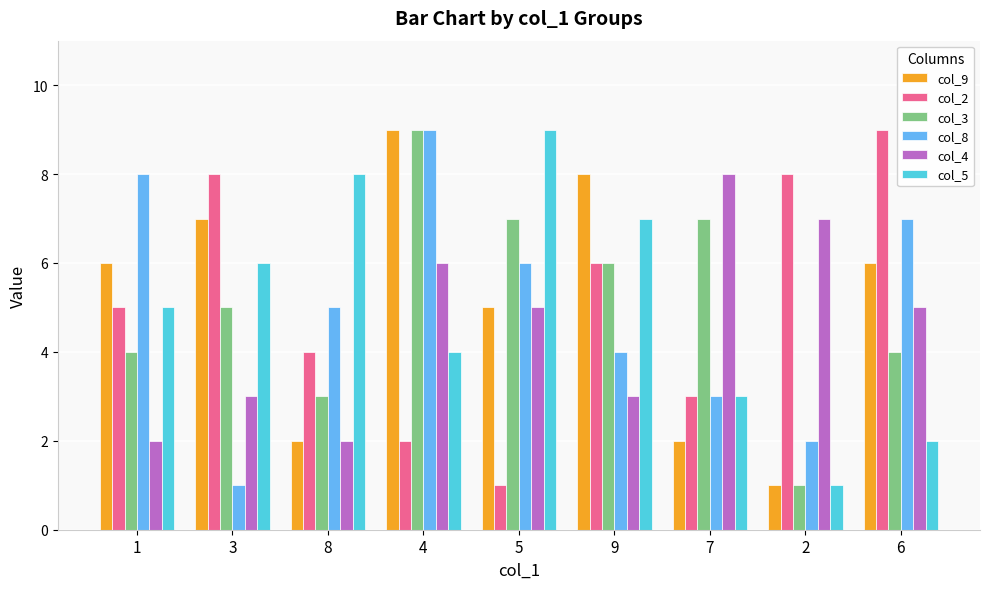

How many values in the col_9 series are below 6?

4